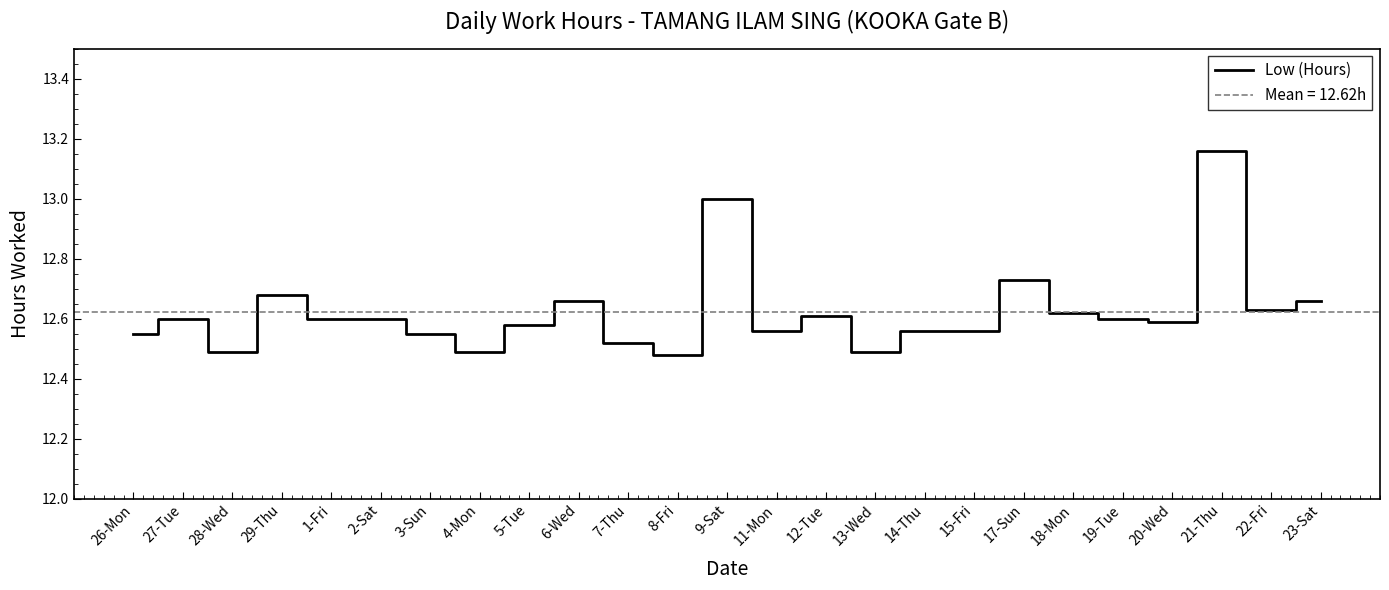

How many values are between 12 and 13?

24